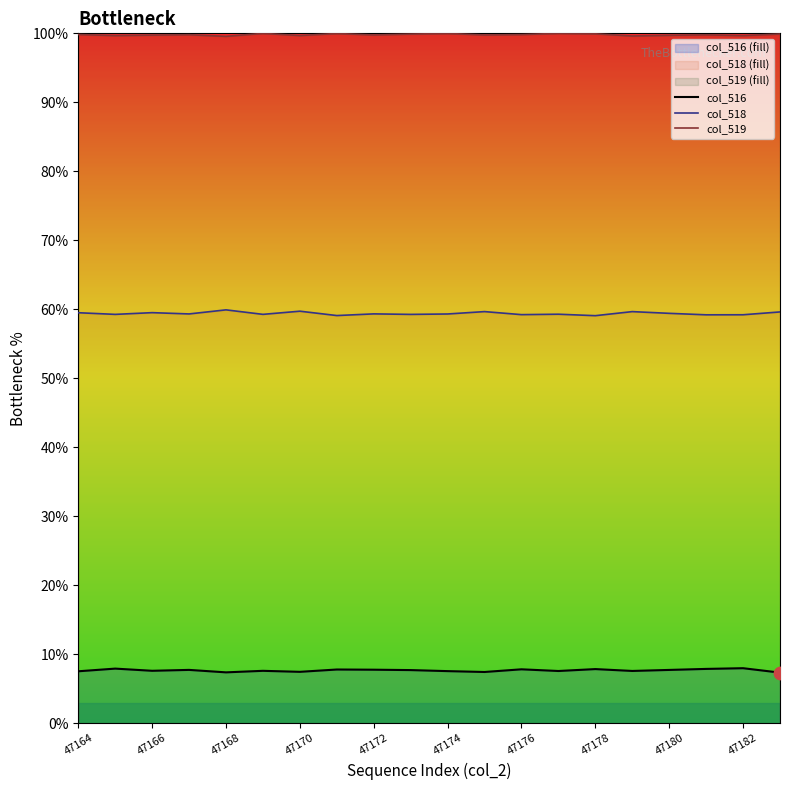

Is the value of col_519 at 47174 greater than the value of col_516 at 47166?

Yes